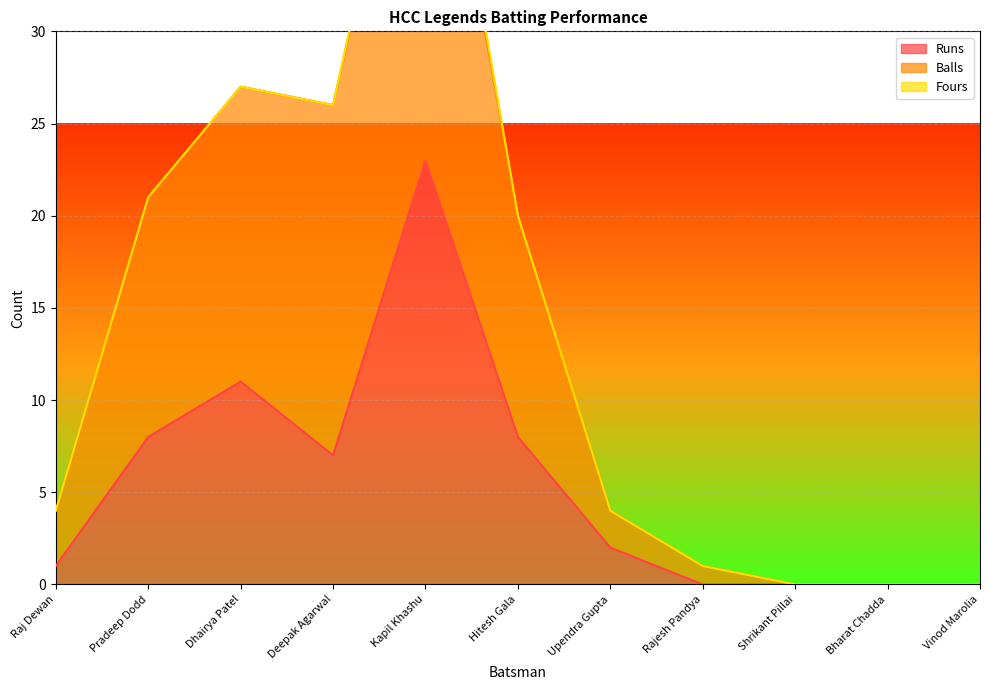

Is the value of Runs at Raj Dewan greater than the value of Balls at Vinod Marolia?

Yes